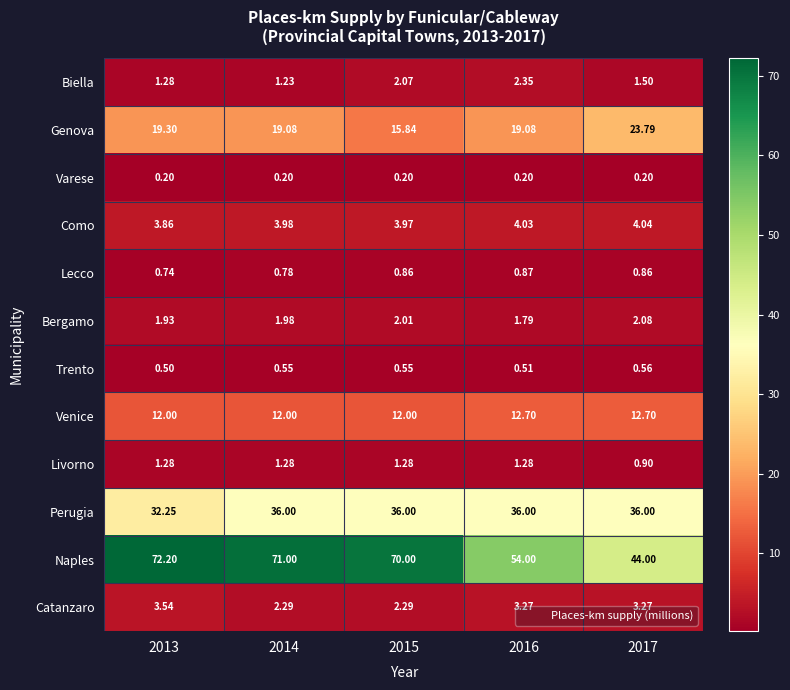

Is the value of Lecco at 2015 greater than the value of Perugia at 2015?

No